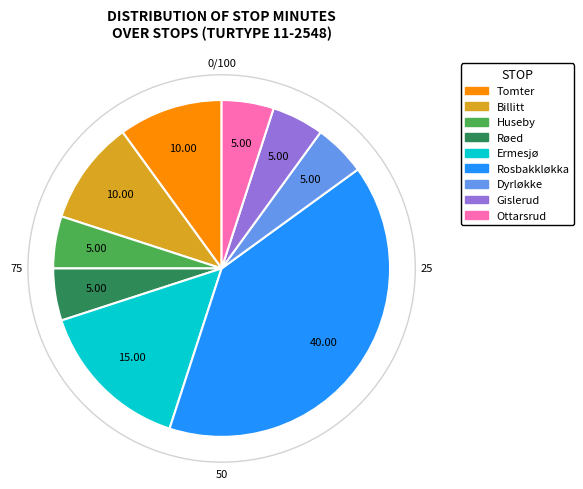

Is there a majority slice in this chart?

No